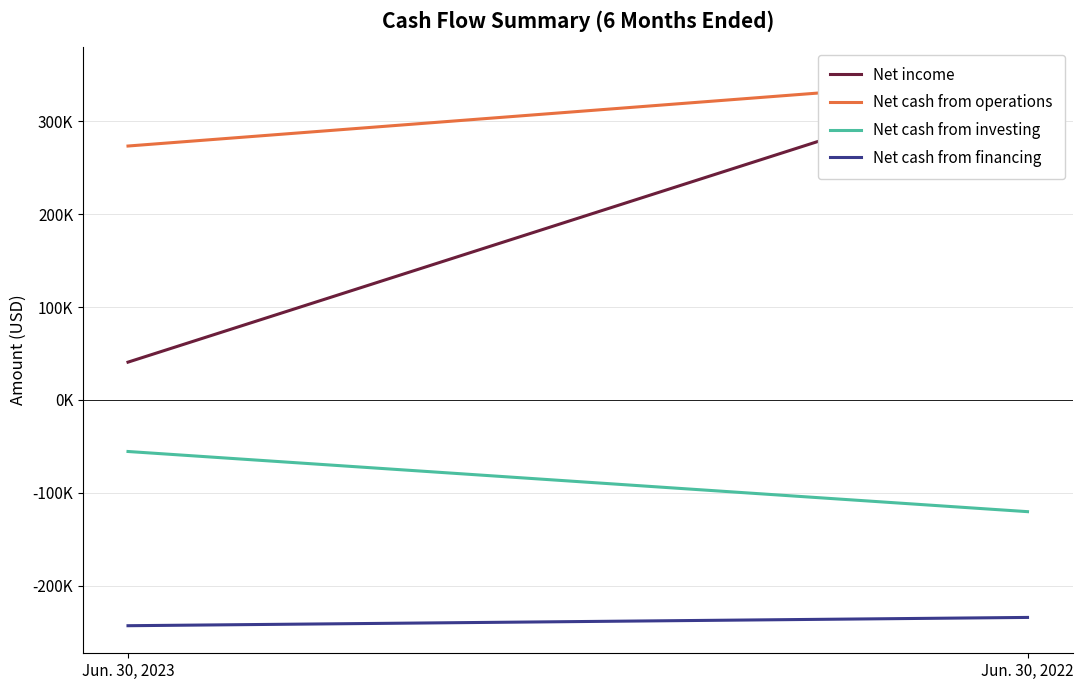

At which label does Net cash from operations reach its minimum?

Jun. 30, 2023